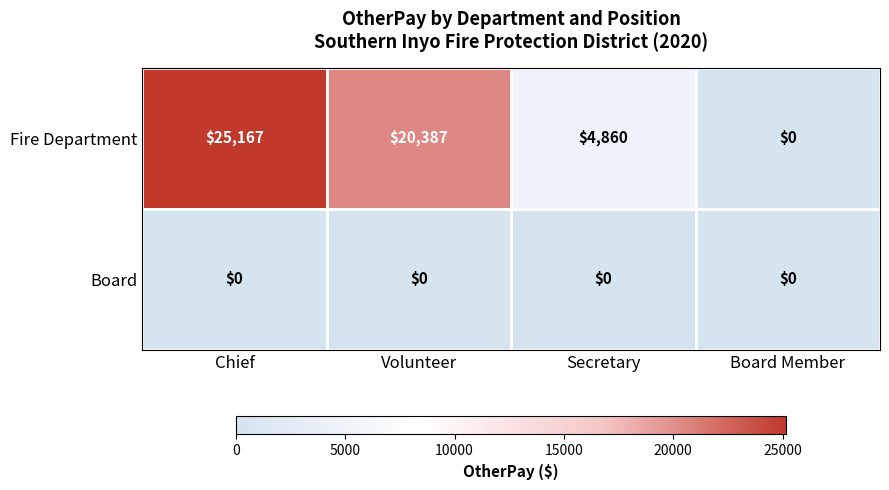

What is the maximum value shown in the chart?

25167